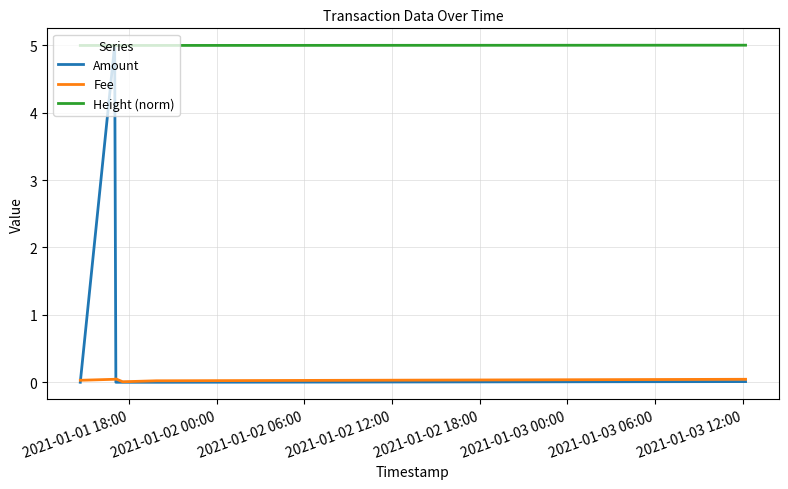

Which series has the largest total across all categories?

Height (norm)